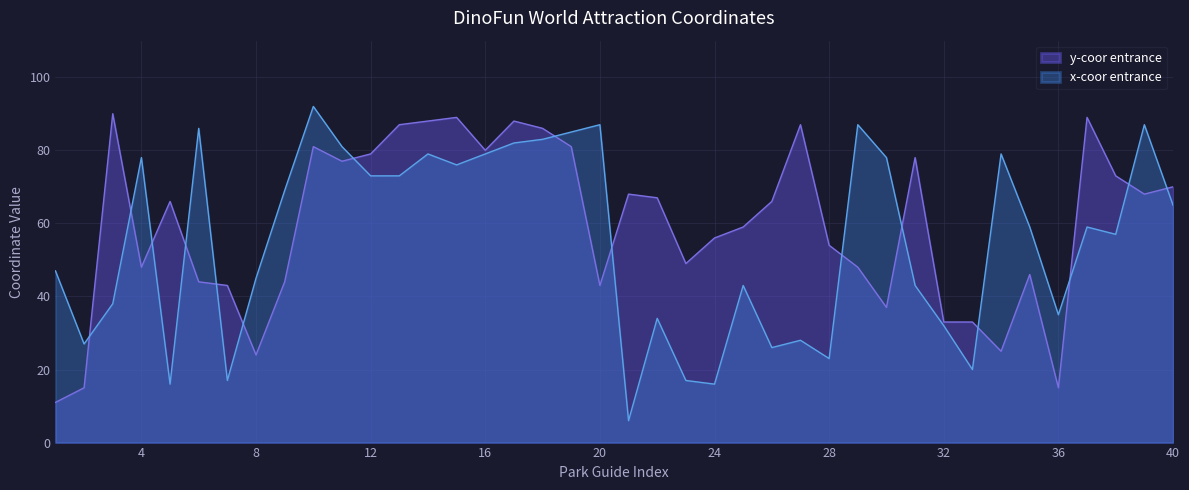

Reading right to left, list all the values displayed in this chart.

y-coor entrance: 70	68	73	89	15	46	25	33	33	78	37	48	54	87	66	59	56	49	67	68	43	81	86	88	80	89	88	87	79	77	81	44	24	43	44	66	48	90	15	11
x-coor entrance: 65	87	57	59	35	59	79	20	32	43	78	87	23	28	26	43	16	17	34	6	87	85	83	82	79	76	79	73	73	81	92	69	45	17	86	16	78	38	27	47